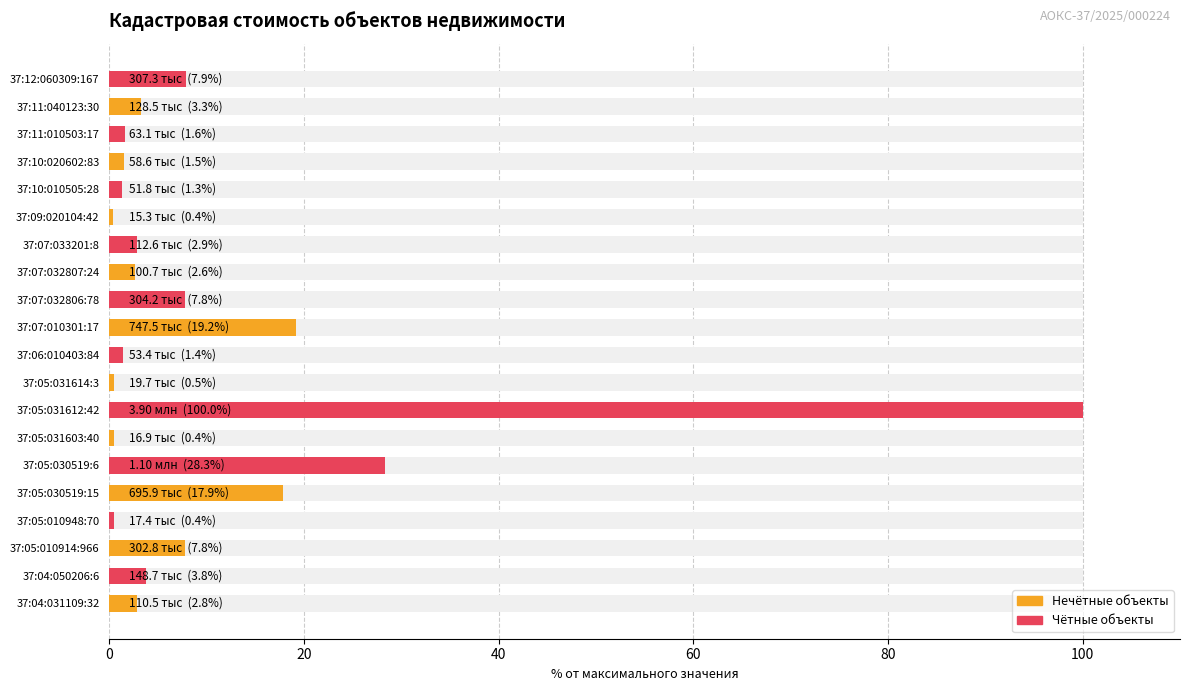

Are the bars horizontal?

Yes